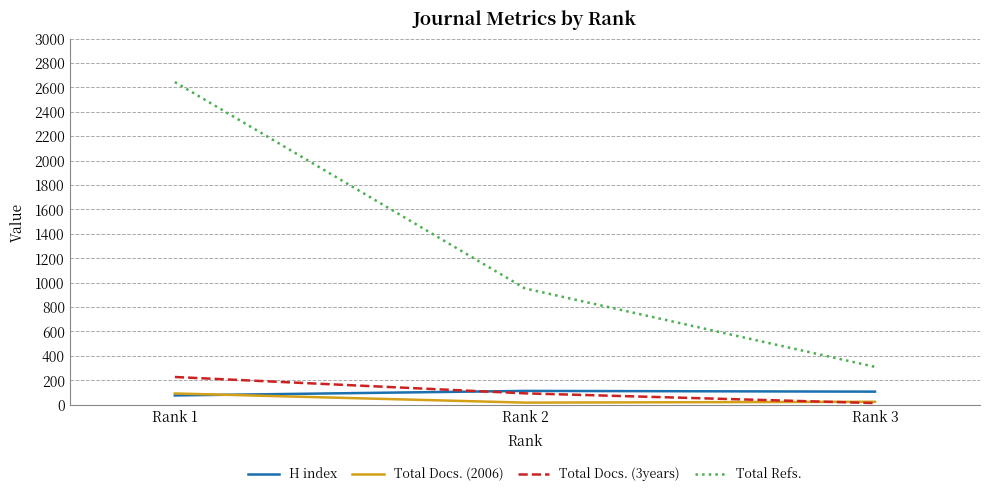

Count the Total Refs. values in the range 310 to 2644.

3